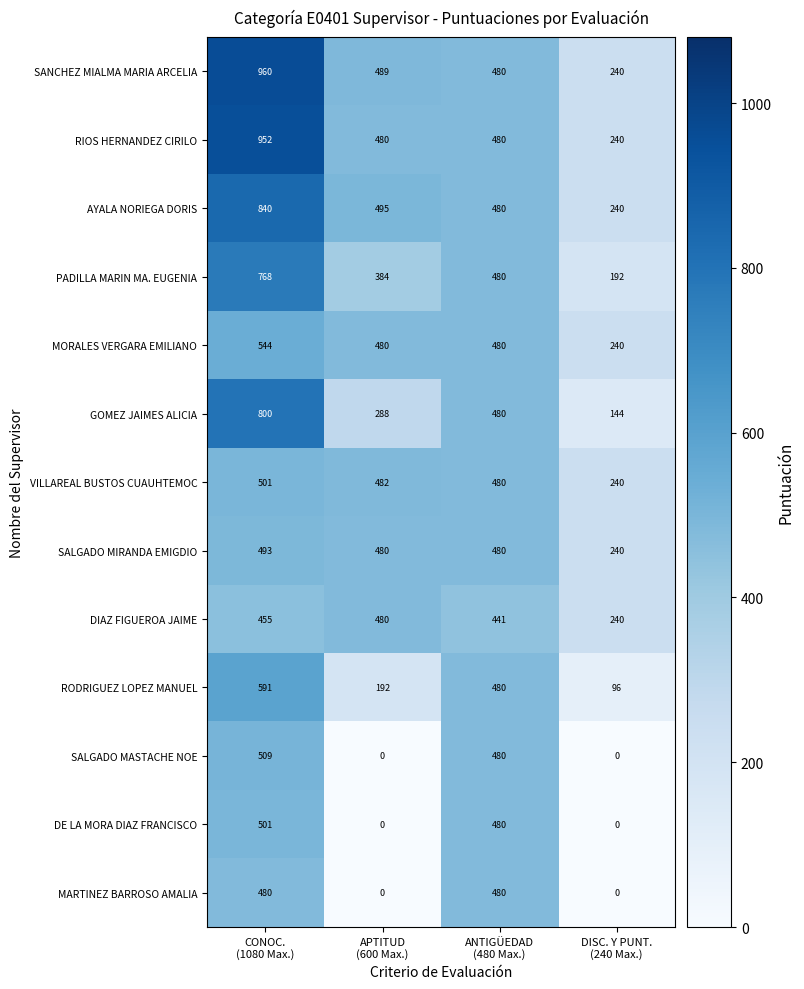

Which series has the largest total across all categories?

SANCHEZ MIALMA MARIA ARCELIA